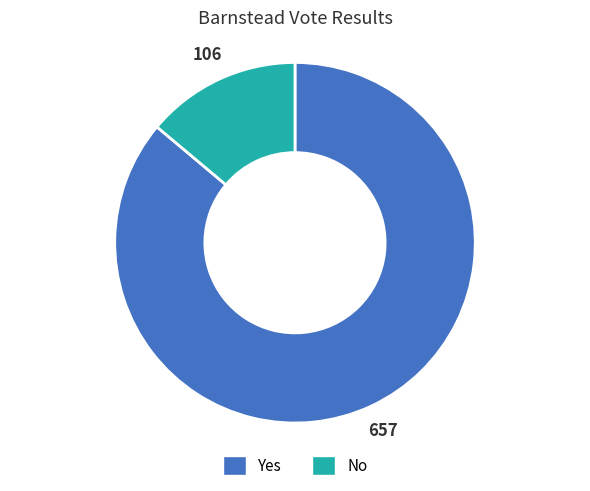

Which slice is the largest?

Yes